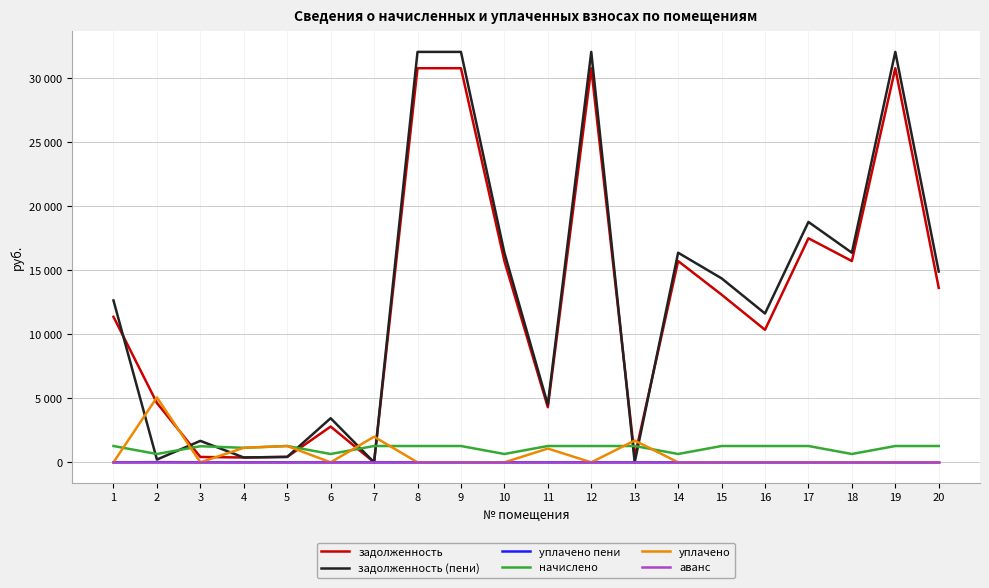

Where is the first local maximum for уплачено пени?

2